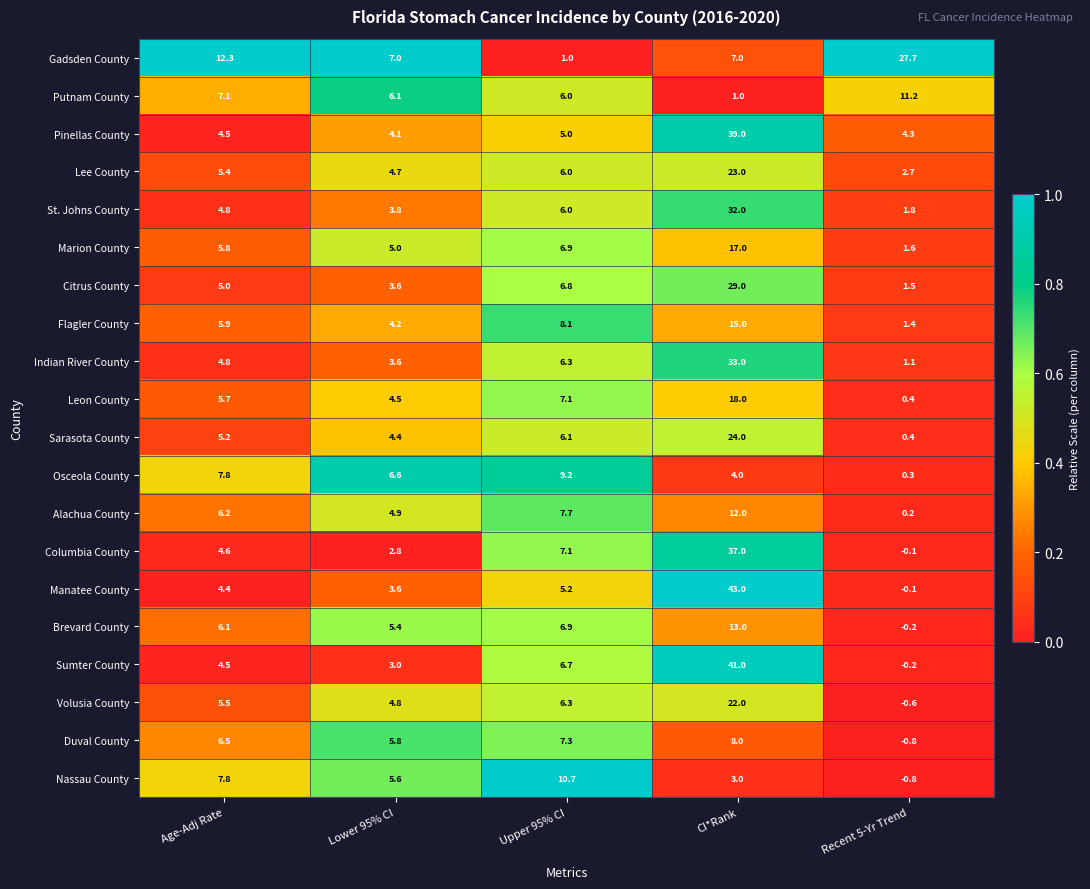

True or false: Flagler County has a value of 11.1 at Upper 95% CI.

False